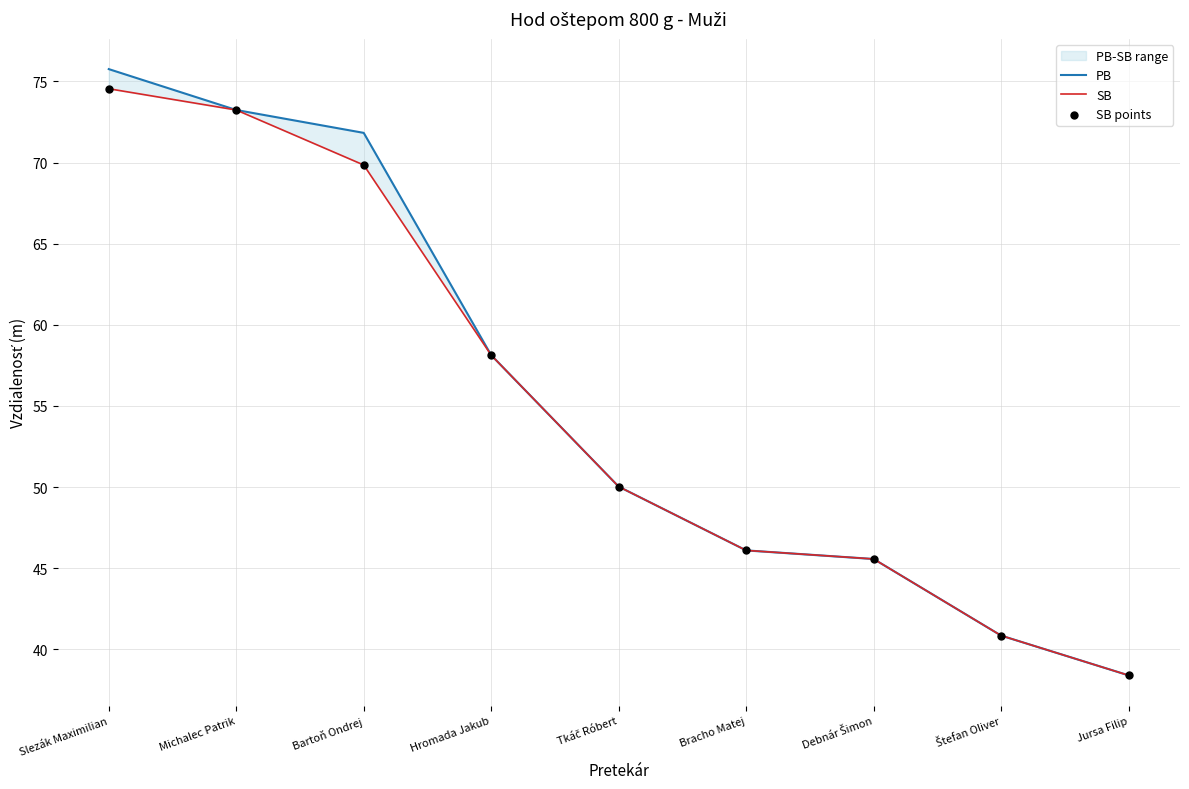

What is the total value across all series at Slezák Maximilian?

224.9